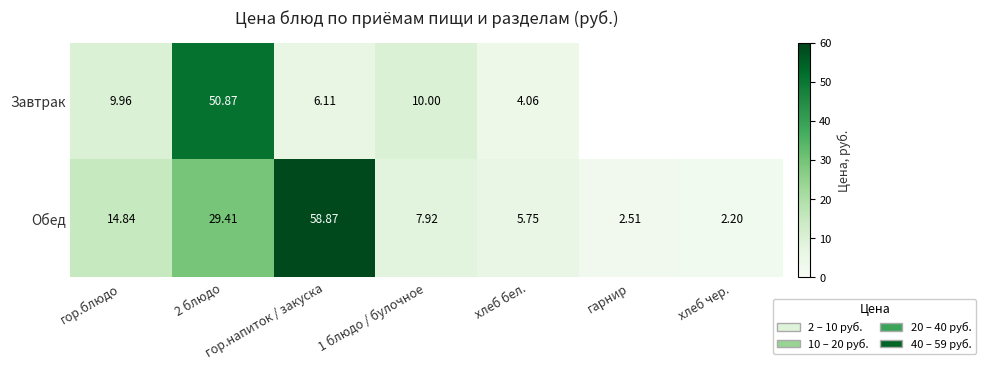

What is the spread (max minus min) of values at гор.напиток / закуска?

52.8